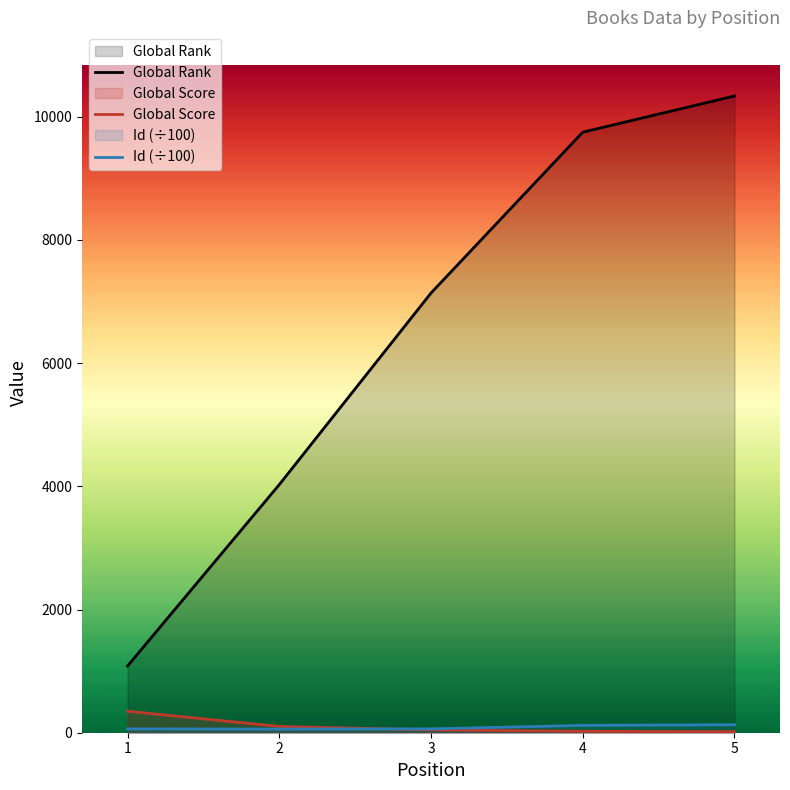

The Id series shows 14.8 at 3. True or false?

False